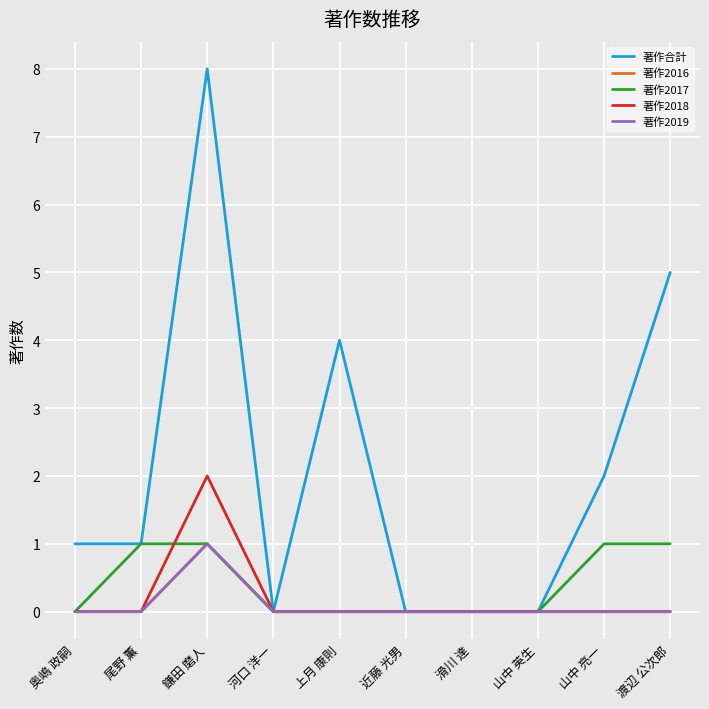

The 著作2016 series shows 1 at 鎌田 磨人. True or false?

True